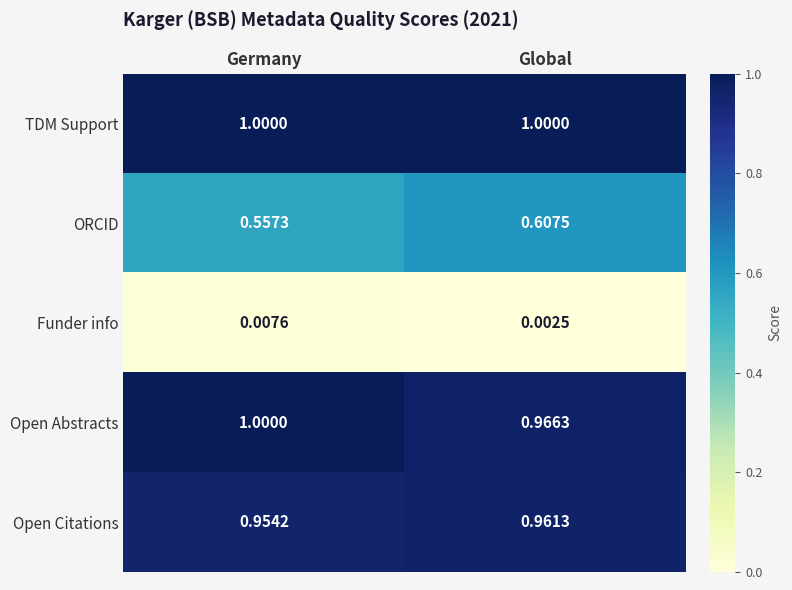

List the labels in order of ORCID value, smallest first.

Germany, Global